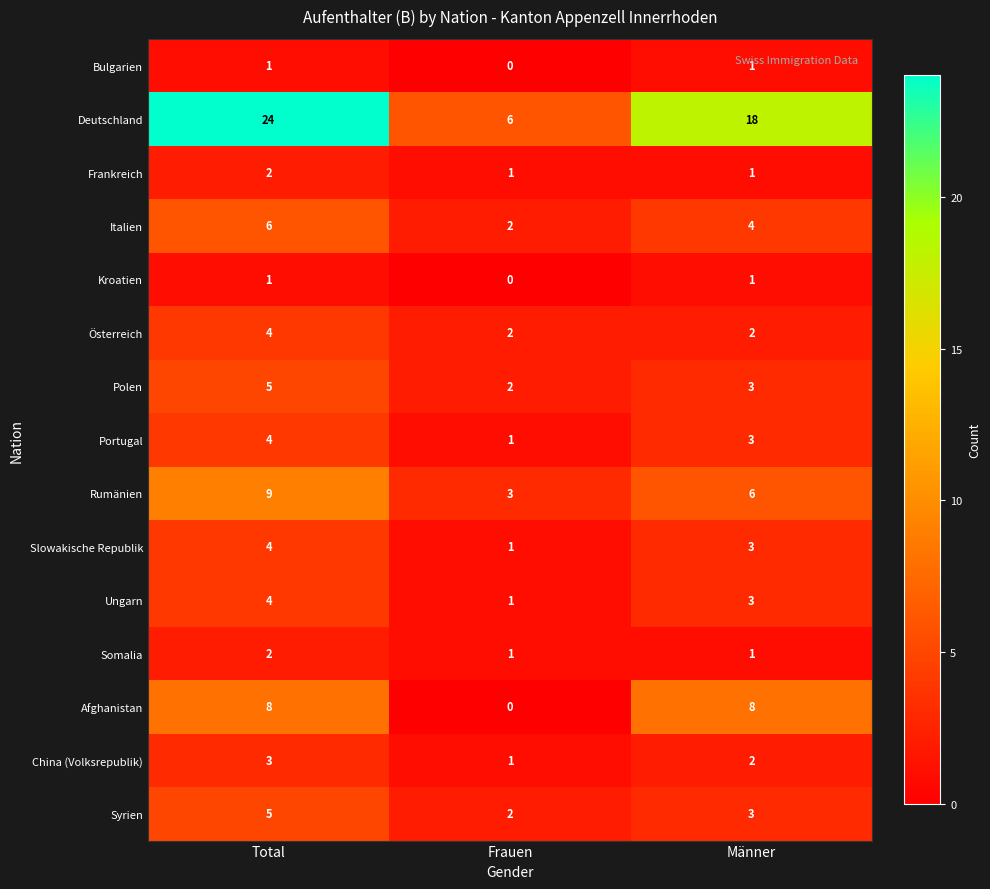

True or false: Syrien has a value of 2 at Frauen.

True